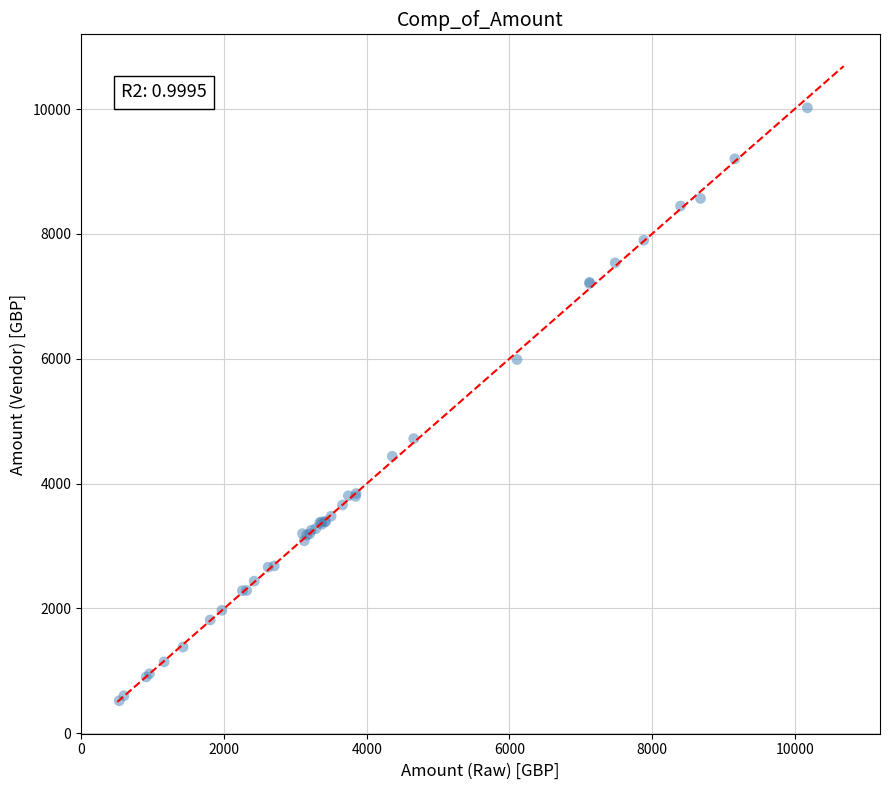

What Y value in the scatter plot is closest to 5270?

4720.5